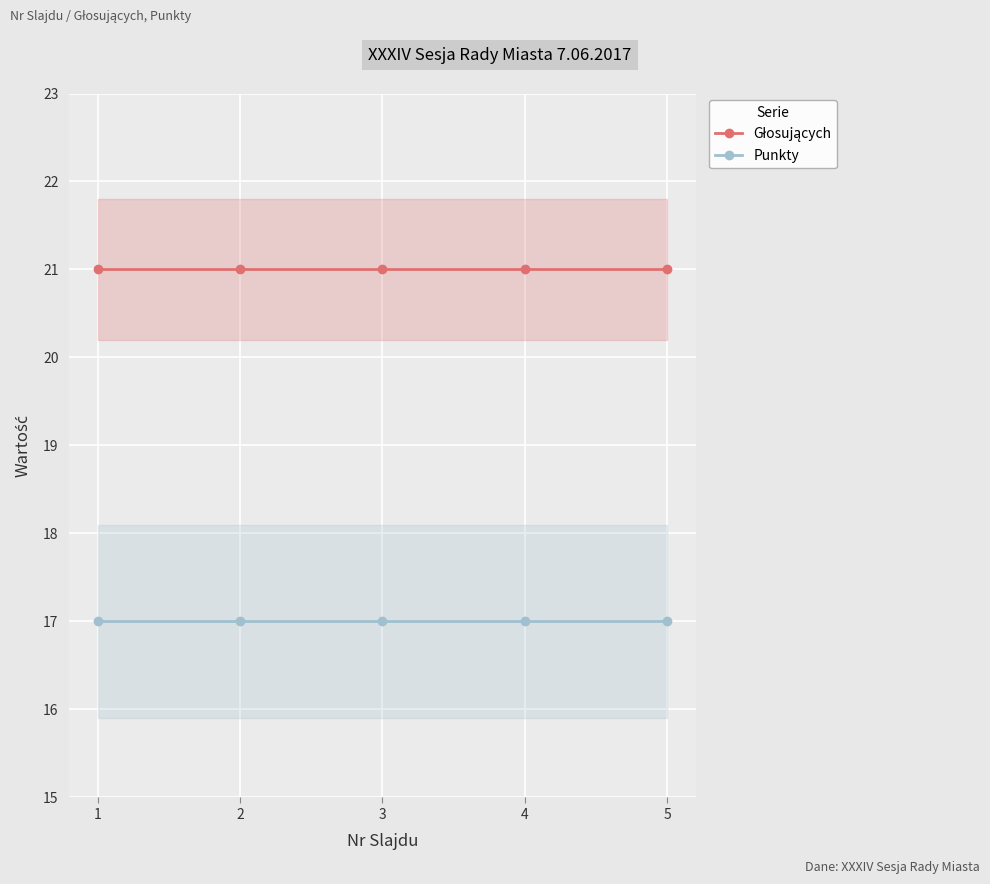

Reading left to right, extract all data points from this chart.

Głosujących: 1=21	2=21	3=21	4=21	5=21
Punkty: 1=17	2=17	3=17	4=17	5=17